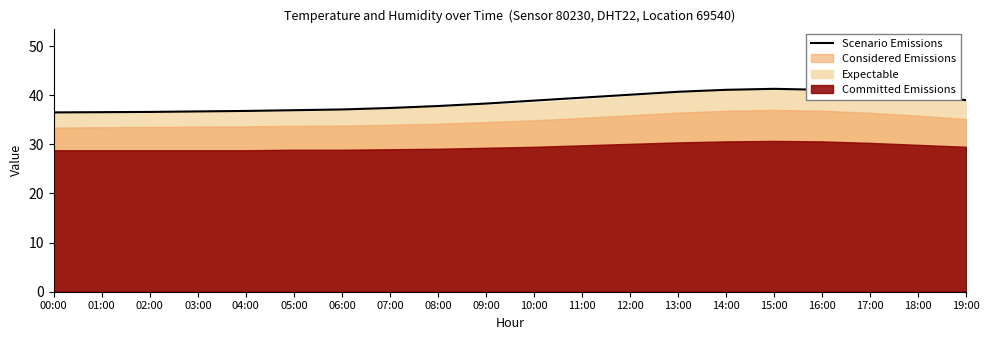

What is the change in value from 14:00 to 17:00?

-0.5